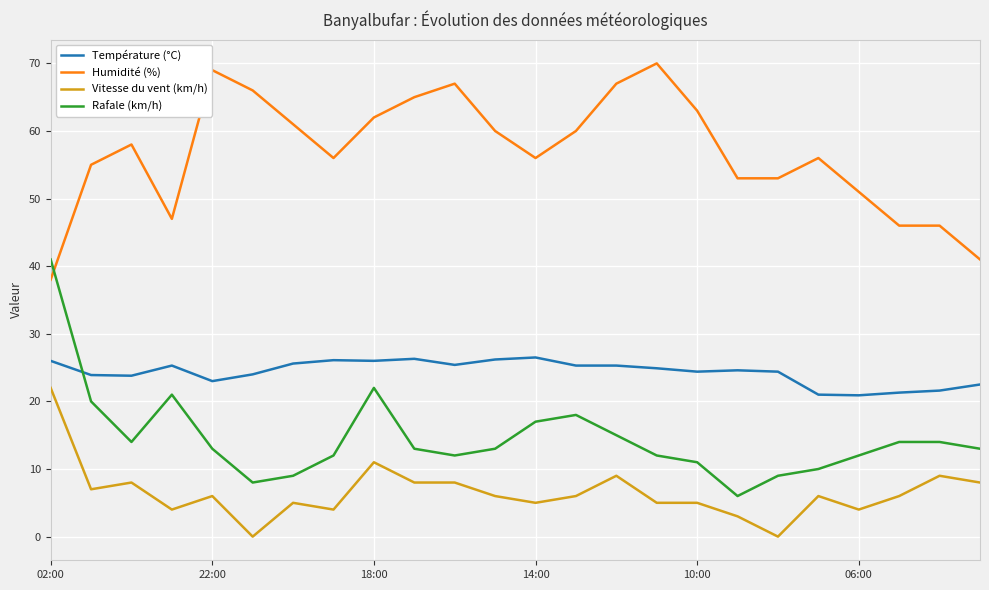

True or false: Humidité (%) and Vitesse du vent (km/h) cross at least once.

False